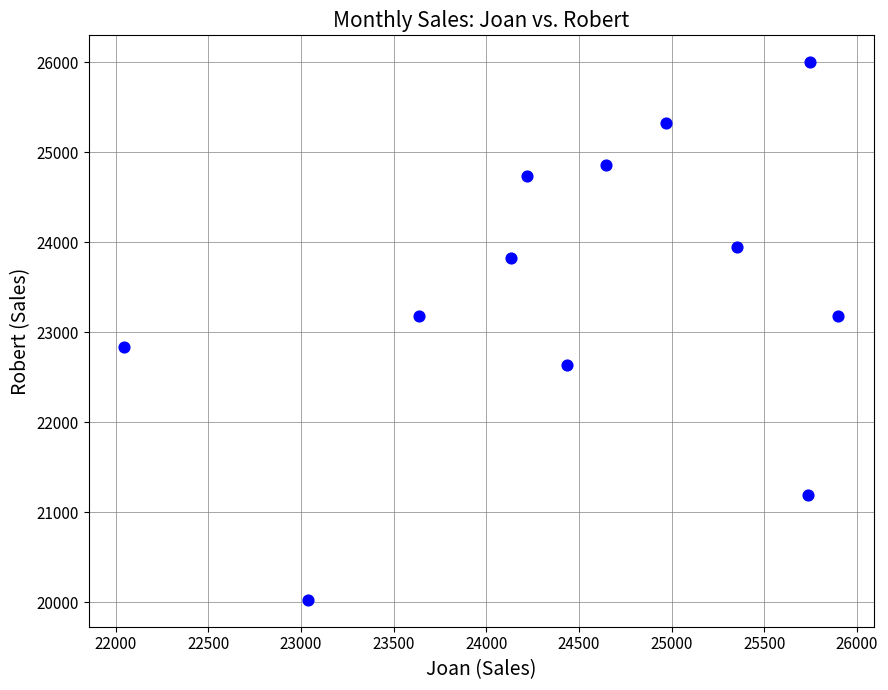

What is the average X value?

24489